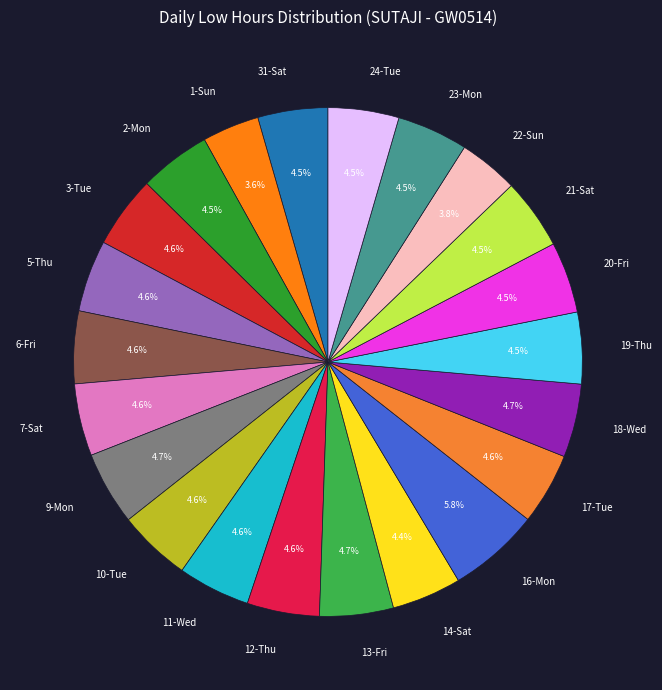

Is the sum of 16-Mon and 12-Thu greater than half?

No